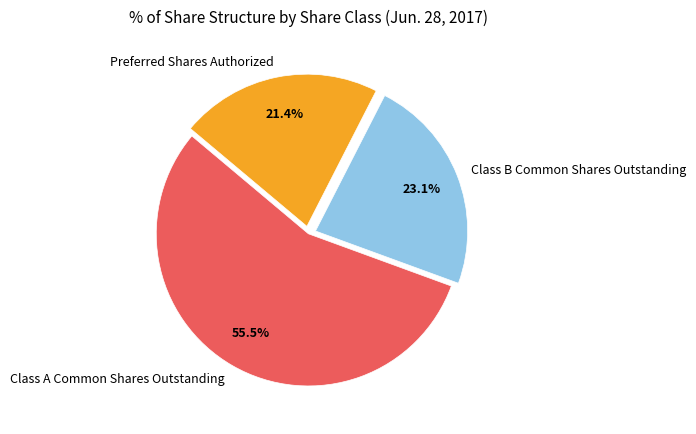

What percentage is the Preferred Shares Authorized slice, to the nearest percent?

21%